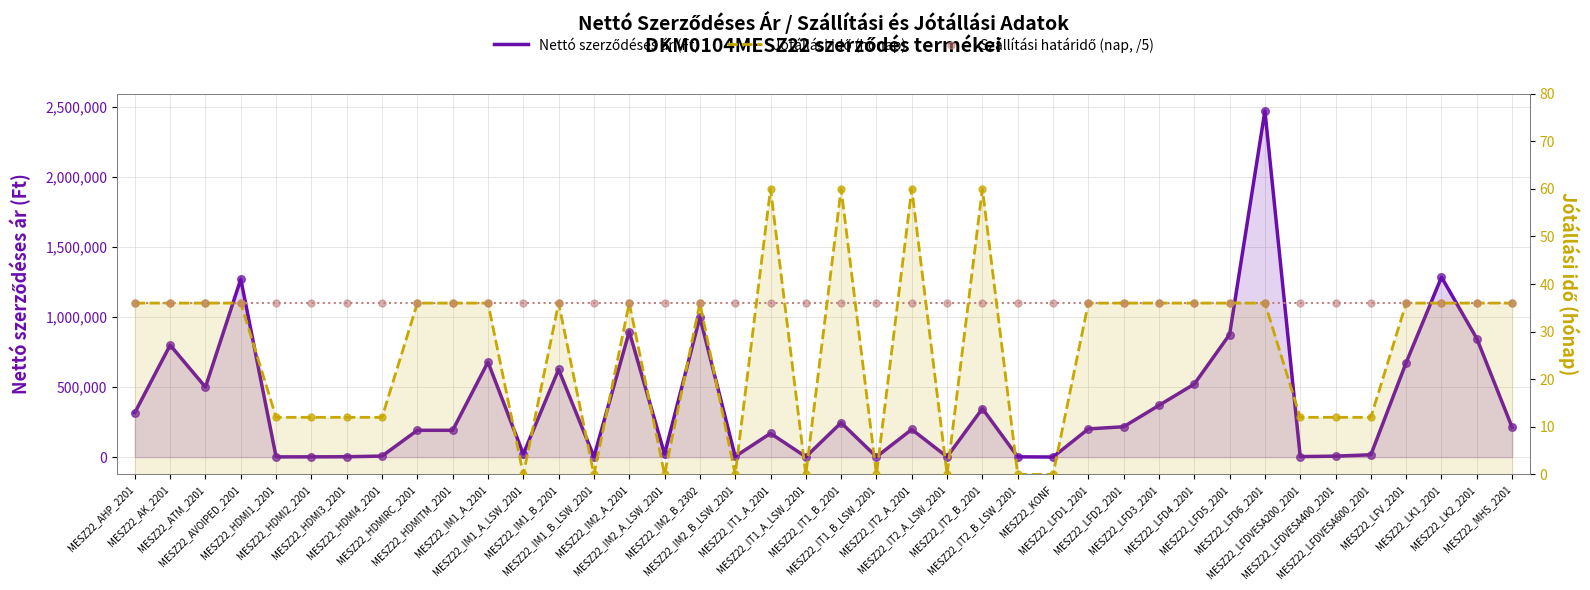

What are all the series names shown in the legend?

Nettó szerződéses ár (Ft), Jótállási idő (hónap), Szállítási határidő (nap, /5)